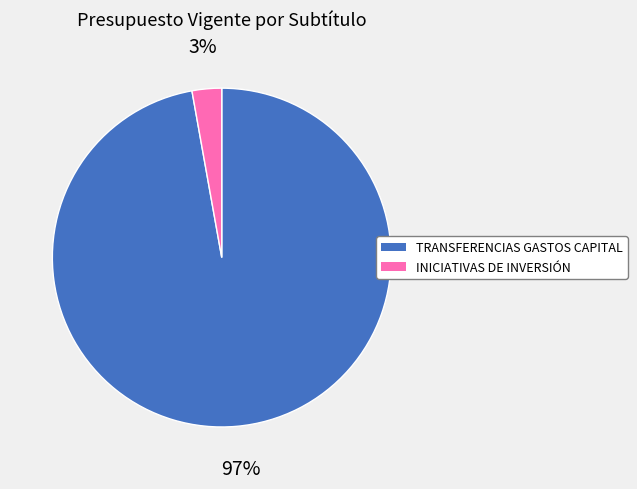

Combined, do TRANSFERENCIAS GASTOS CAPITAL and INICIATIVAS DE INVERSIÓN account for over 50%?

Yes